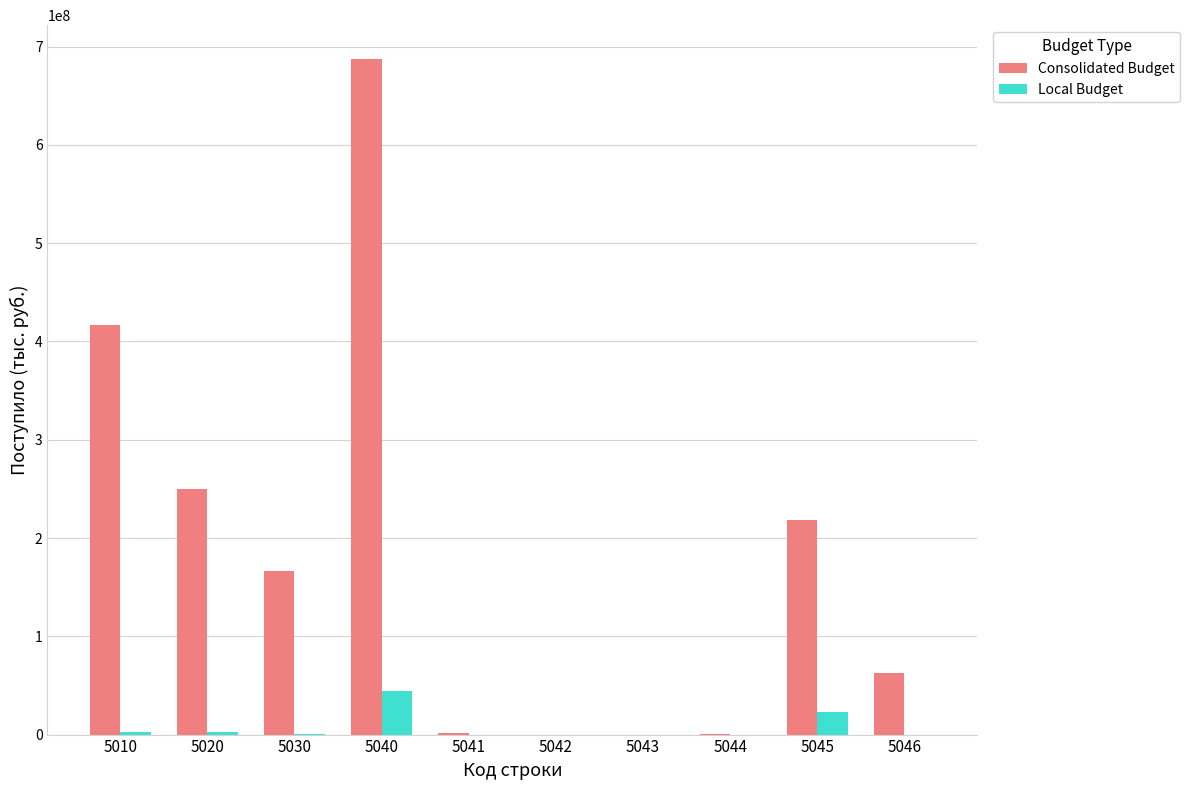

What is the maximum value shown in the chart?

687422325